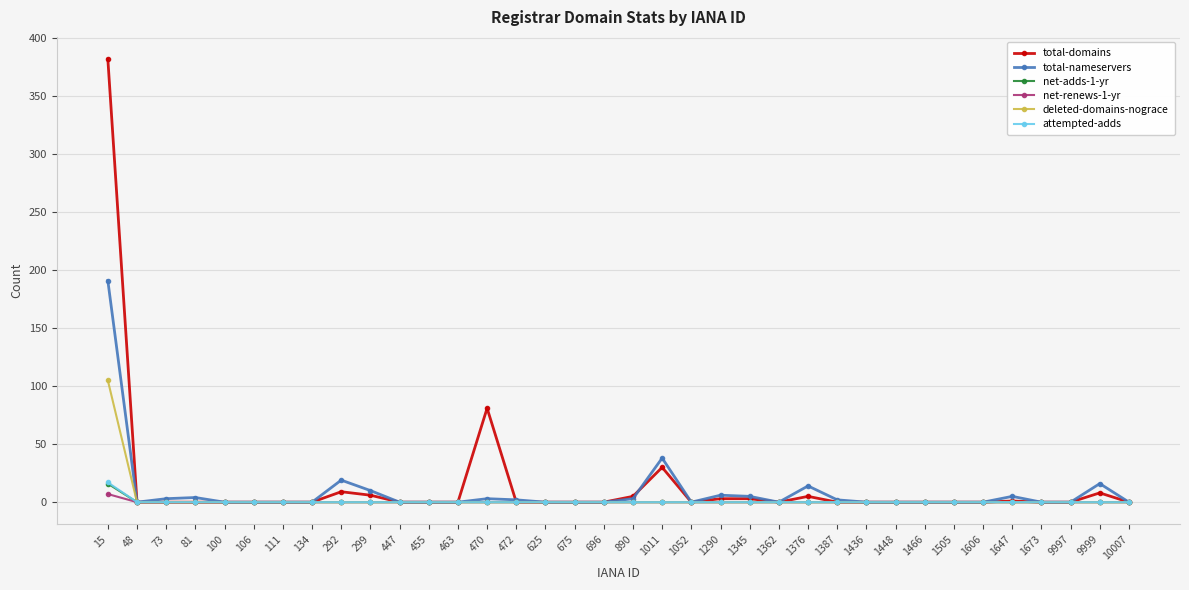

At which category is the sum across all series the highest?

15